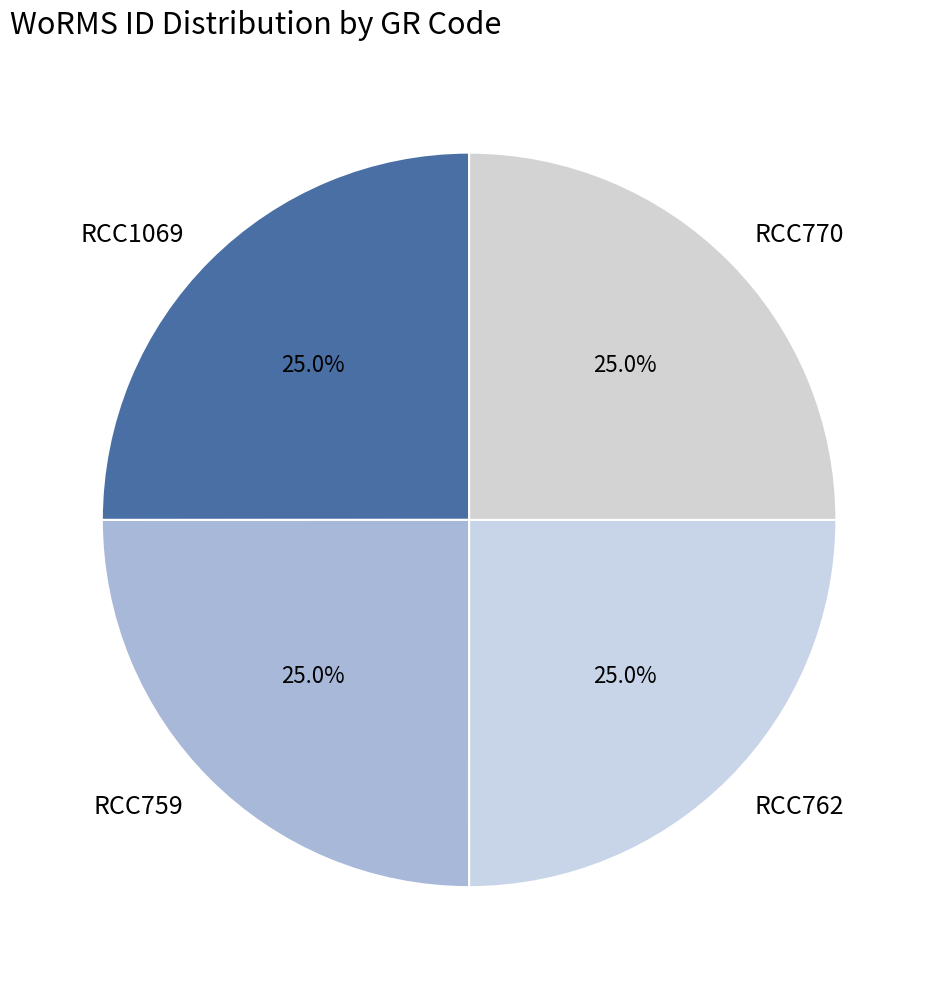

To the nearest percent, what portion does RCC1069 represent?

25%